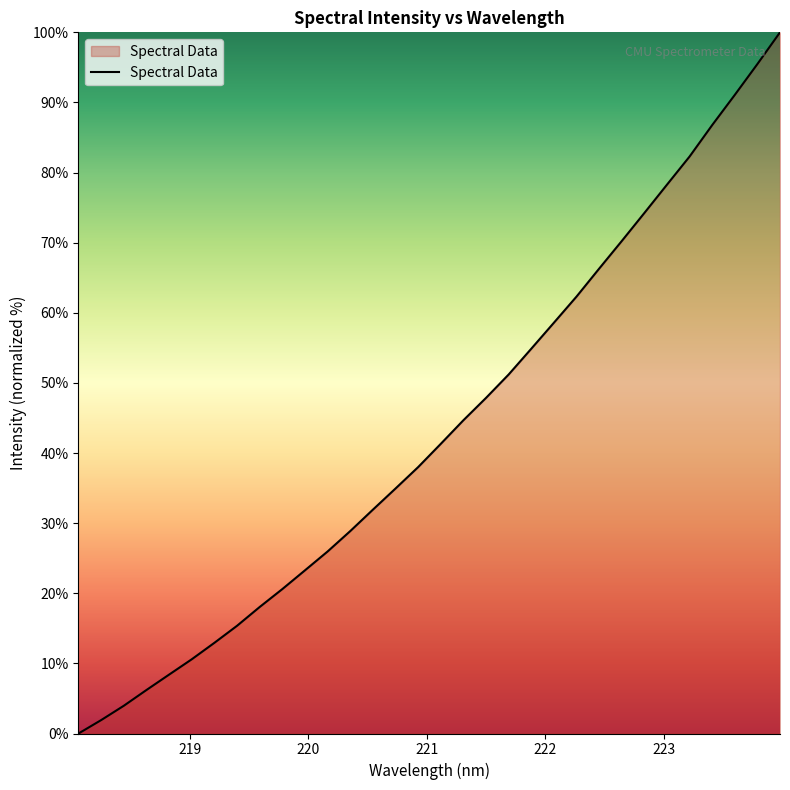

What is the greatest value displayed?

100.0